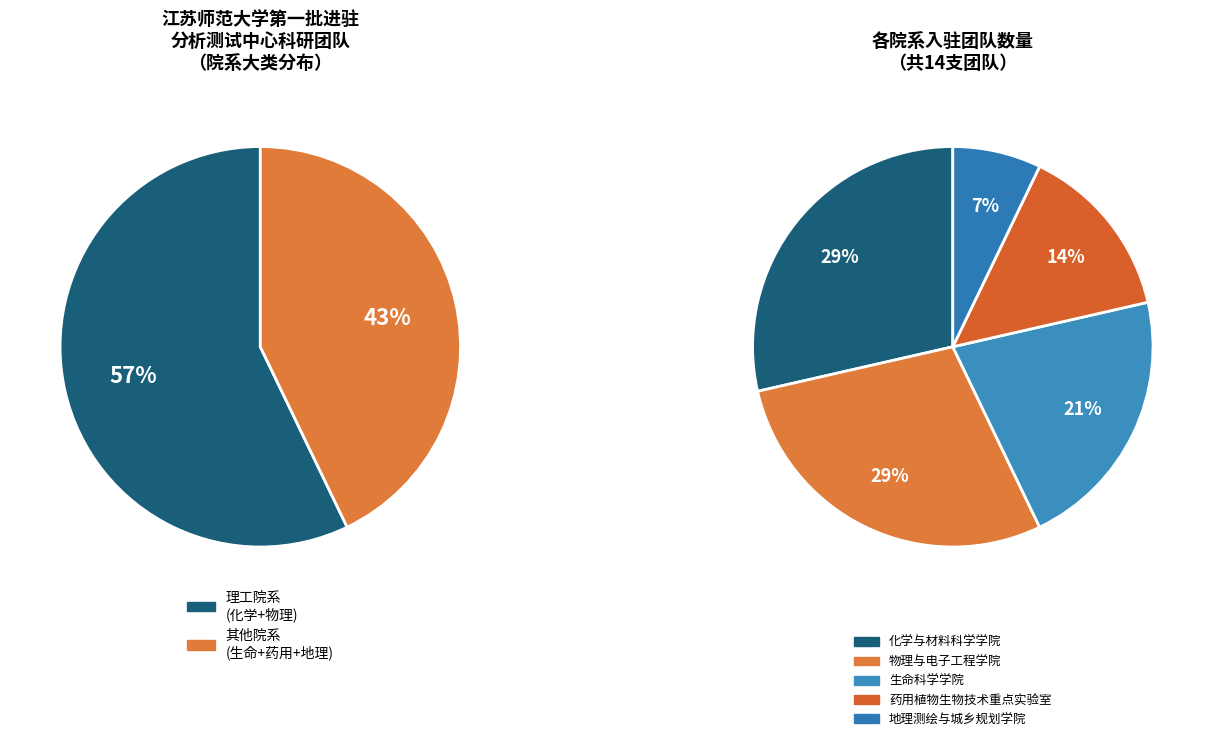

How many segments does this pie chart have?

5